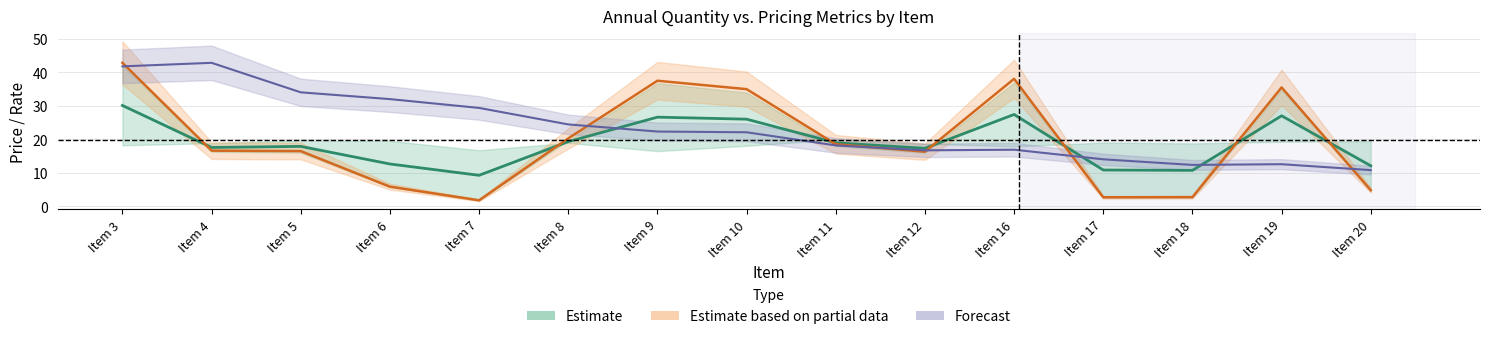

True or false: 2018 Net Price of Unit of Measure has more than 2 interior local peaks.

True